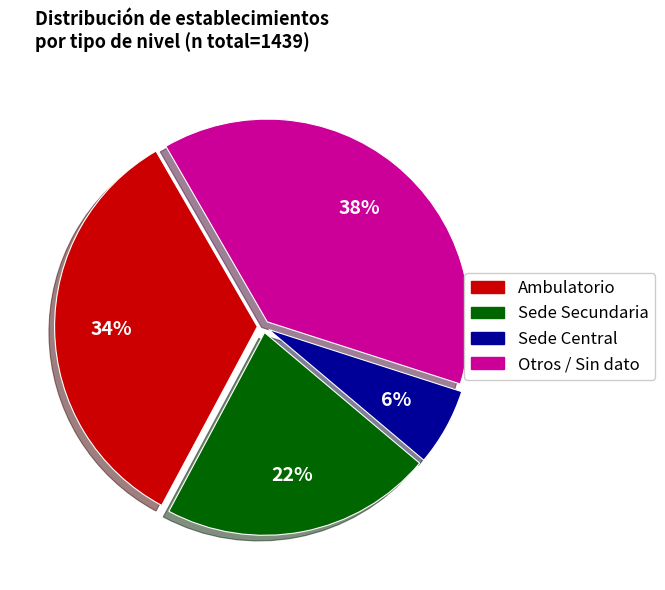

What percentage is the Otros / Sin dato slice, to the nearest percent?

38%